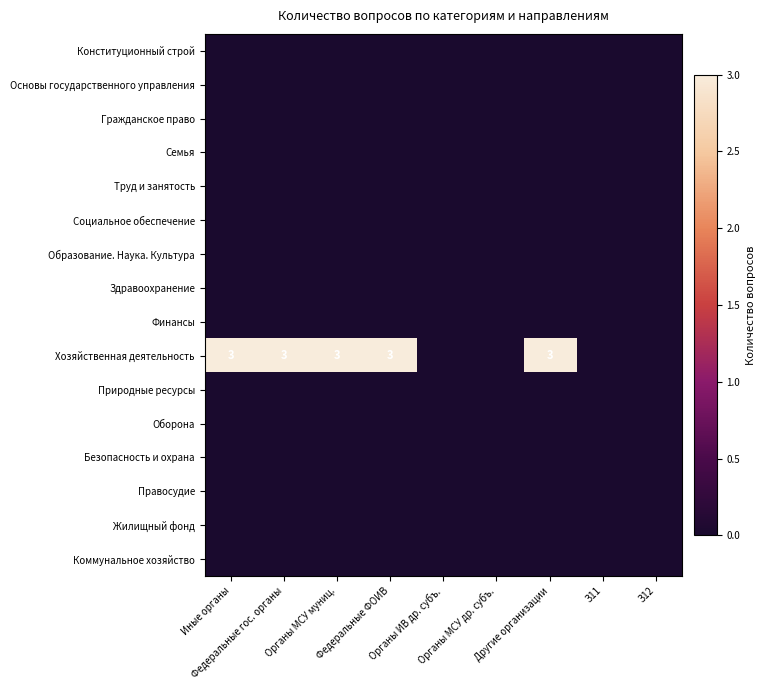

How many categories are shown in the chart?

9